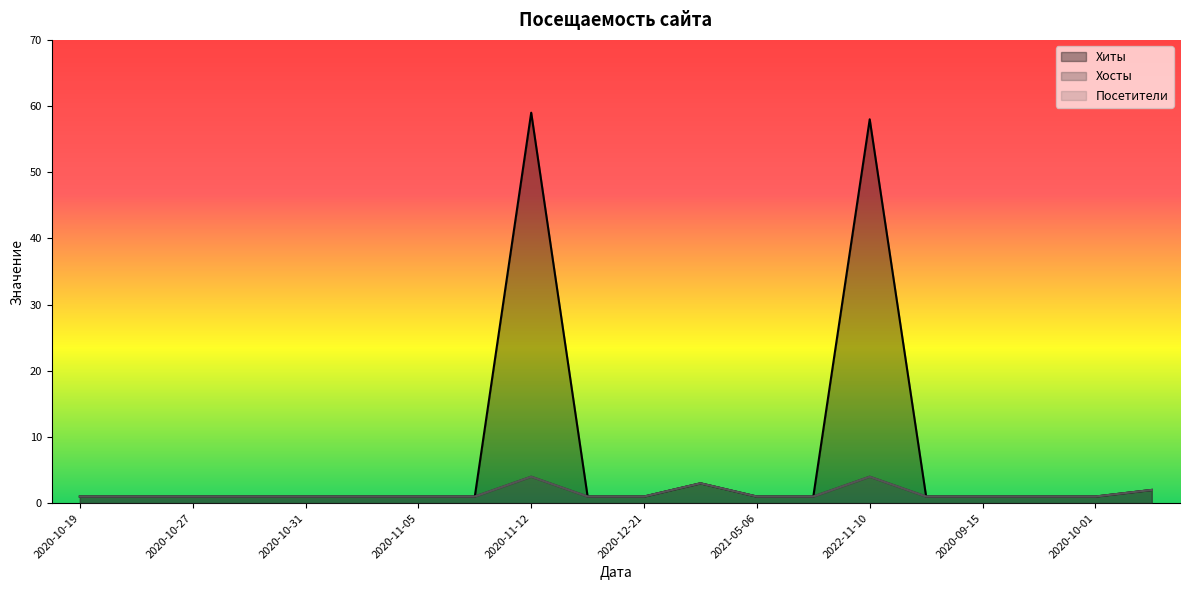

Is the value of Посетители at 2020-09-27 greater than the value of Хосты at 2020-11-07?

No